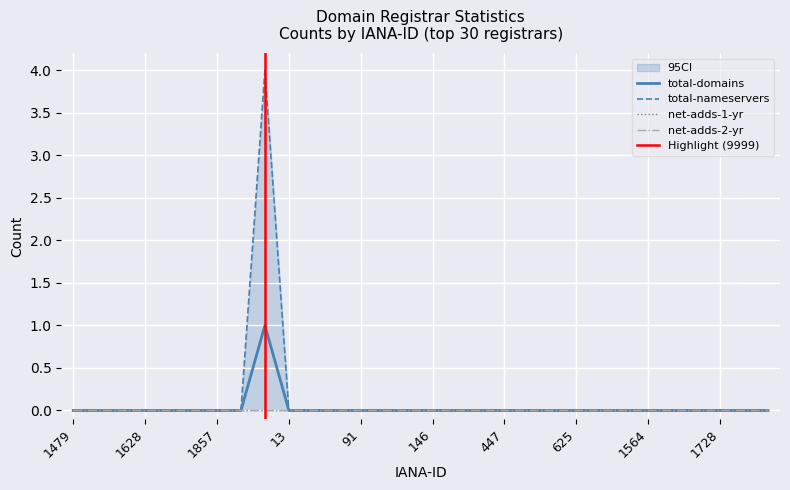

How many values in total-domains are above zero?

1